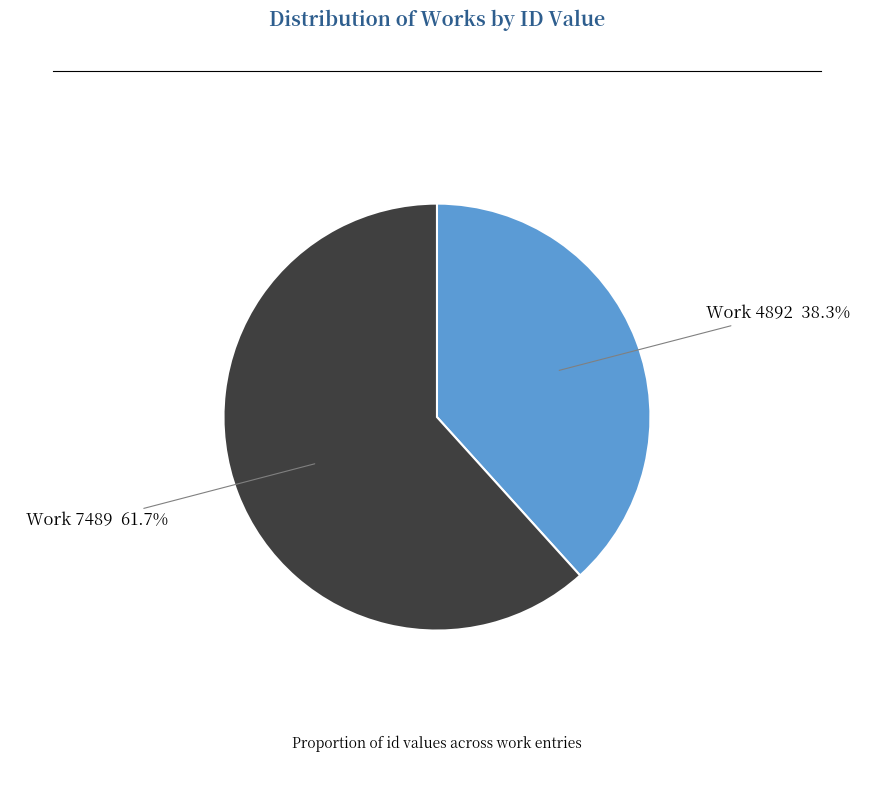

Which slice represents more than half of the pie?

Work 7489